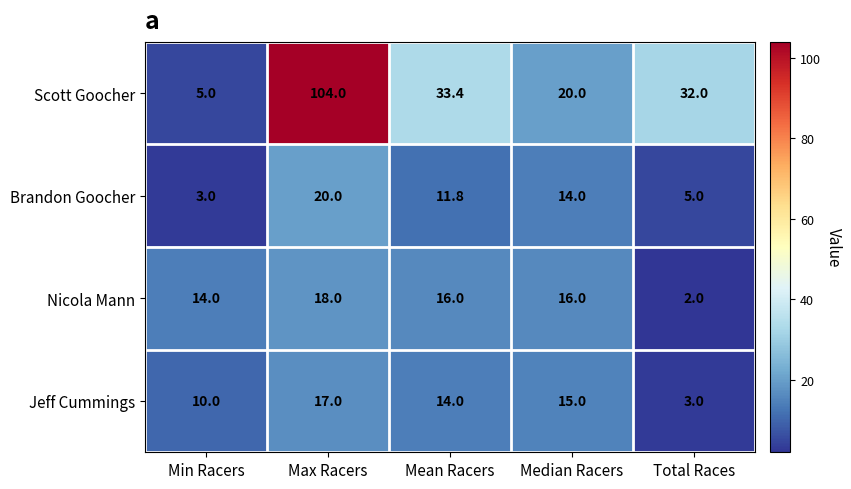

What is the lowest value of the Scott Goocher series?

5.0